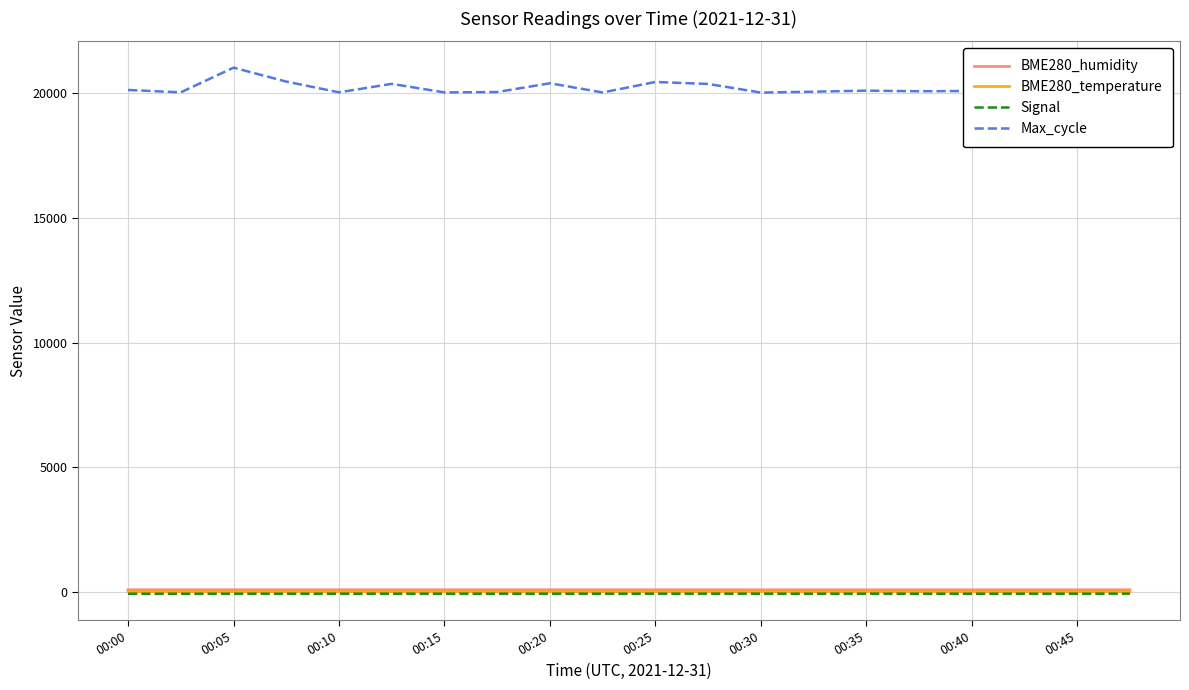

What is the greatest value displayed?

21029.0